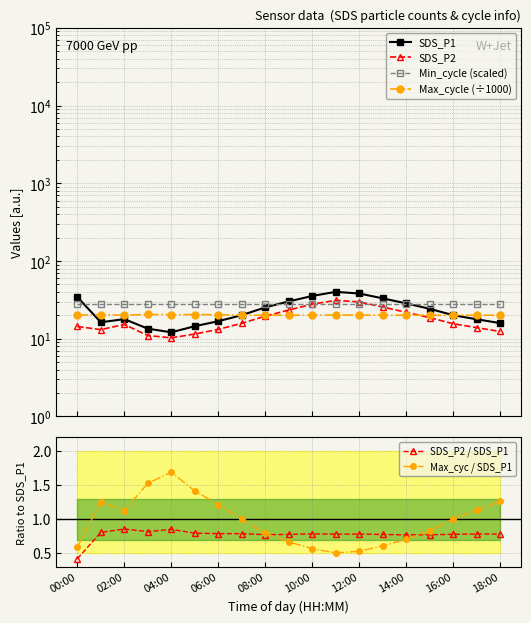

True or false: SDS_P2 / SDS_P1 and SDS_P1 cross at least once.

False